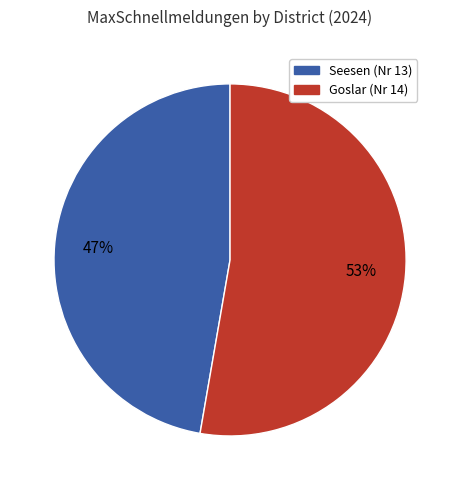

To the nearest percent, what is the average slice percentage?

50%